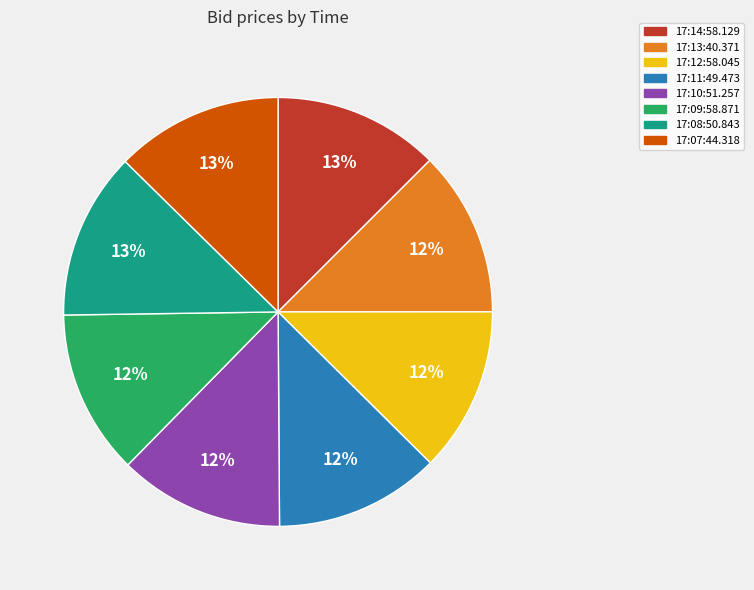

True or false: 17:10:51.257 accounts for 1% of the total.

False